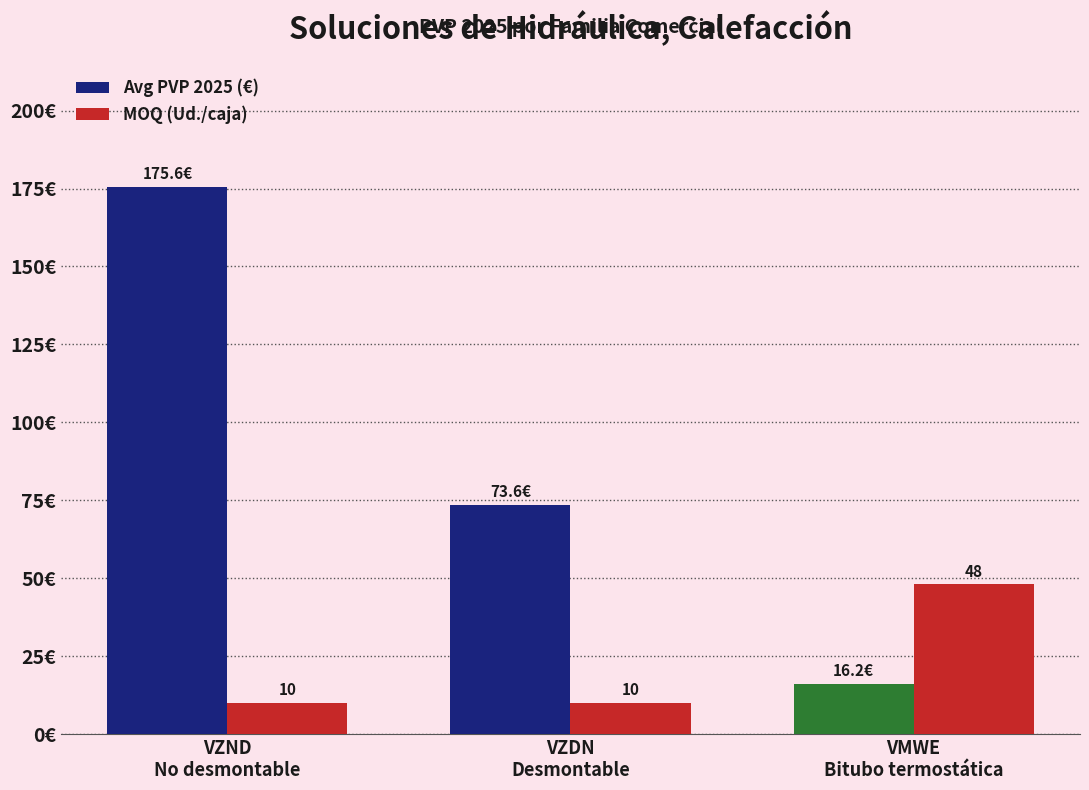

Rank the series by their average value, from lowest to highest.

MOQ (Ud./caja), Avg PVP 2025 (€)